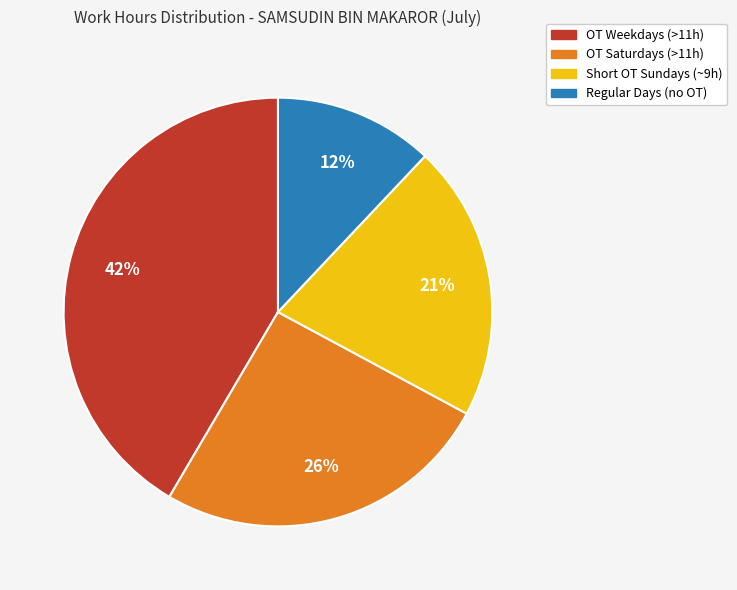

Is there any slice that represents more than half of the pie?

No